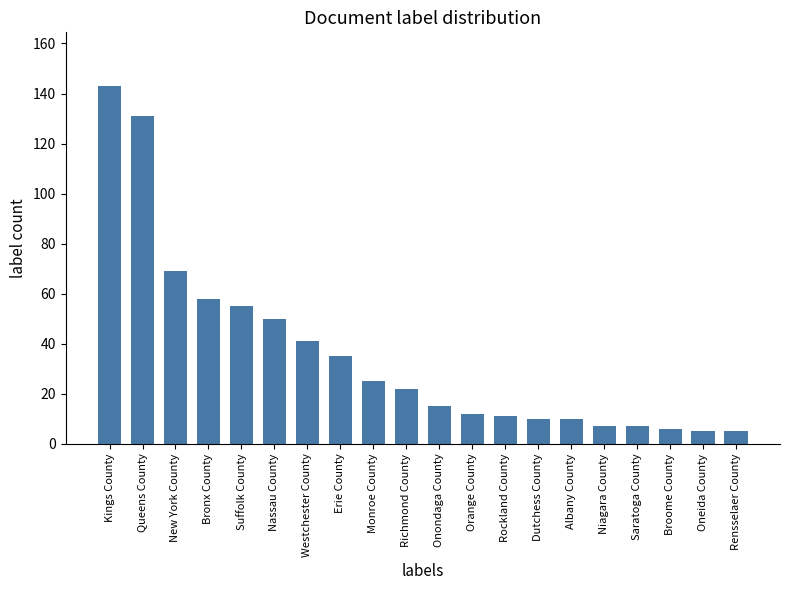

Between Saratoga County and Dutchess County, which is larger?

Dutchess County